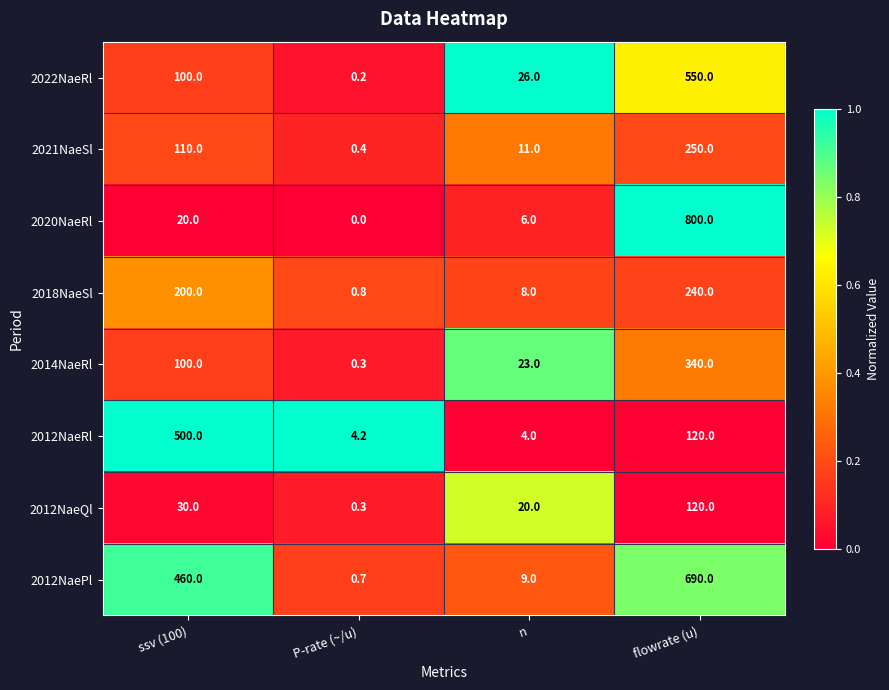

Between P-rate (~/u) and n, which series saw the biggest shift?

2022NaeRl